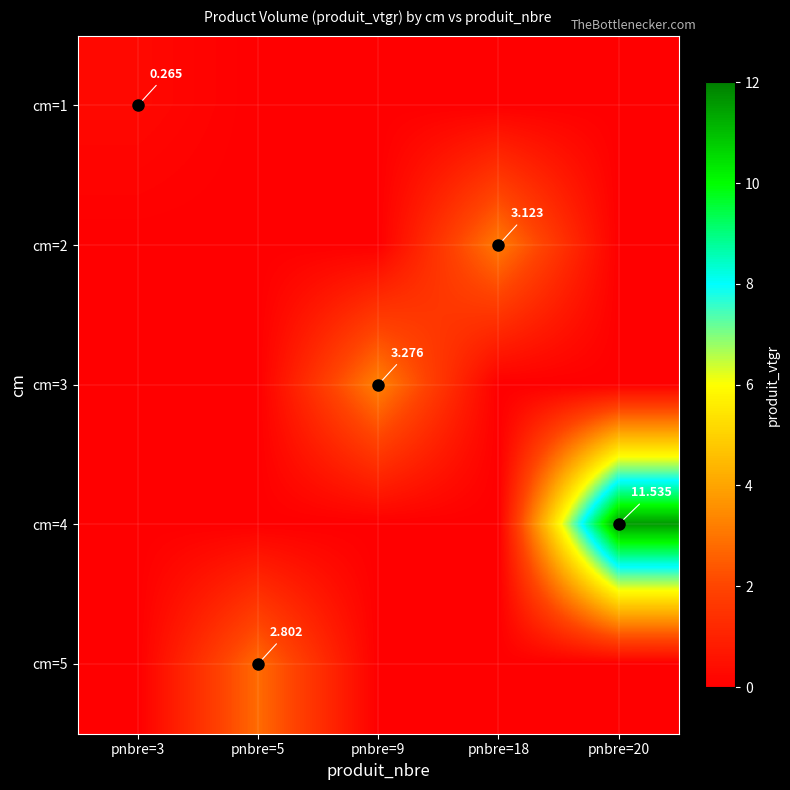

How many categories are shown in the chart?

5